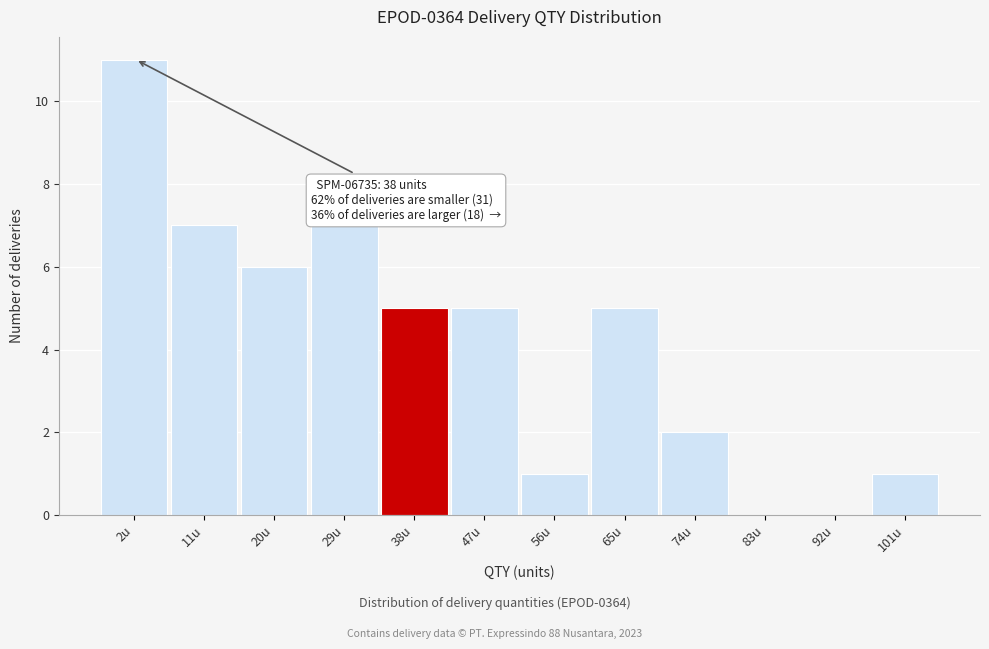

Reading right to left, list all the values displayed in this chart.

101u=1	92u=0	83u=0	74u=2	65u=5	56u=1	47u=5	38u=5	29u=7	20u=6	11u=7	2u=11